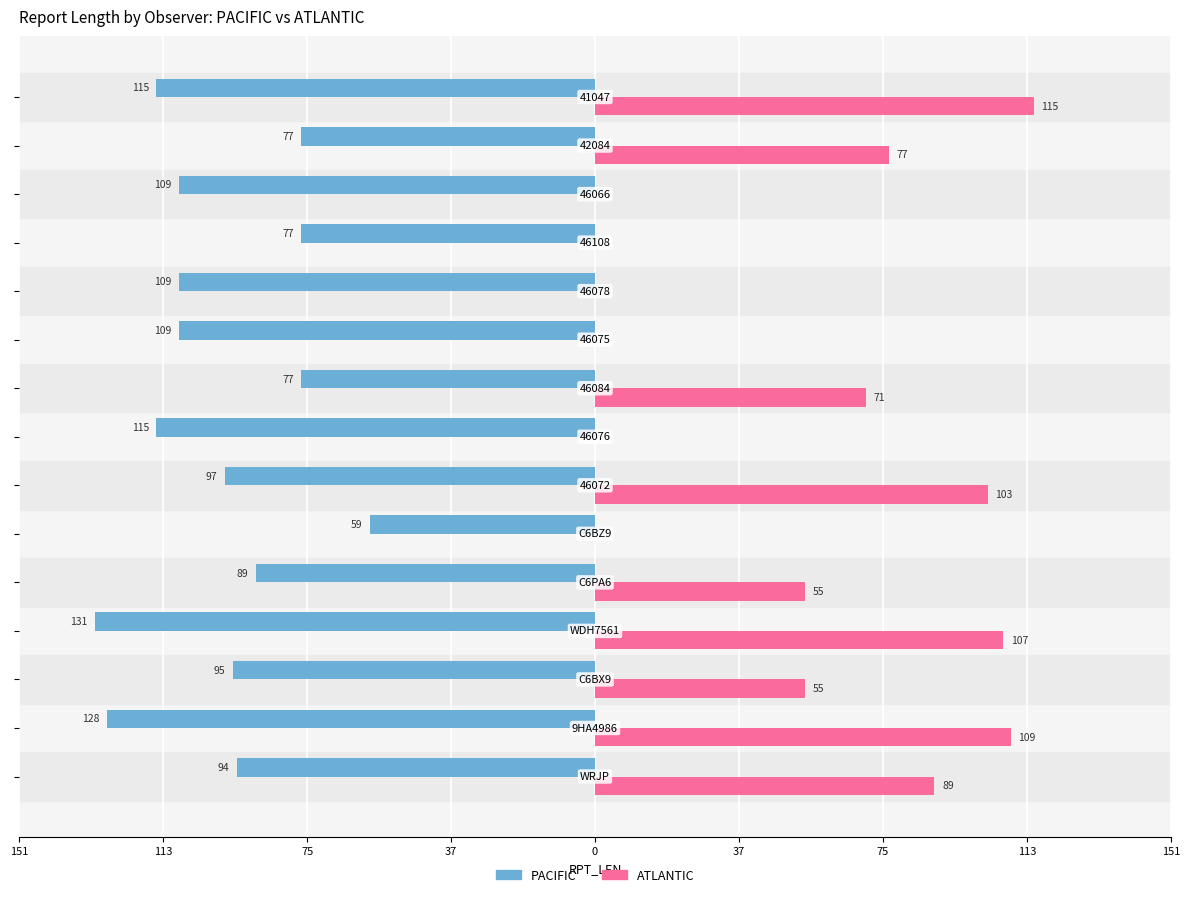

What are all the series names shown in the legend?

PACIFIC, ATLANTIC